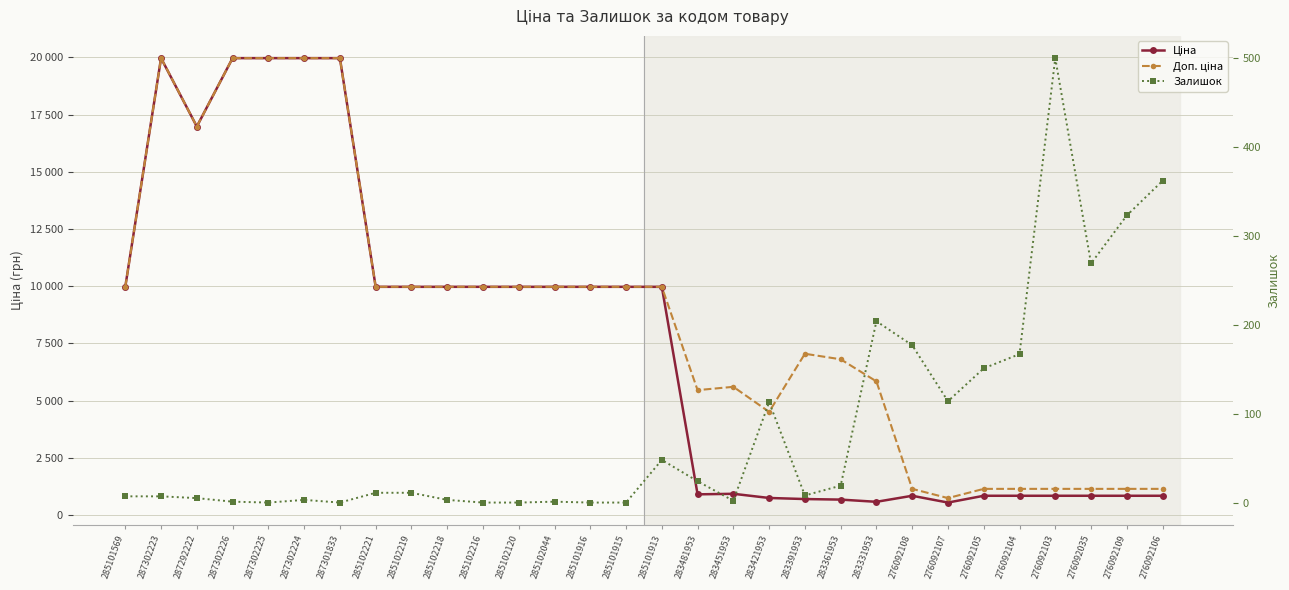

At 276092035, list the series in order from smallest to largest.

Залишок, Ціна, Доп. ціна